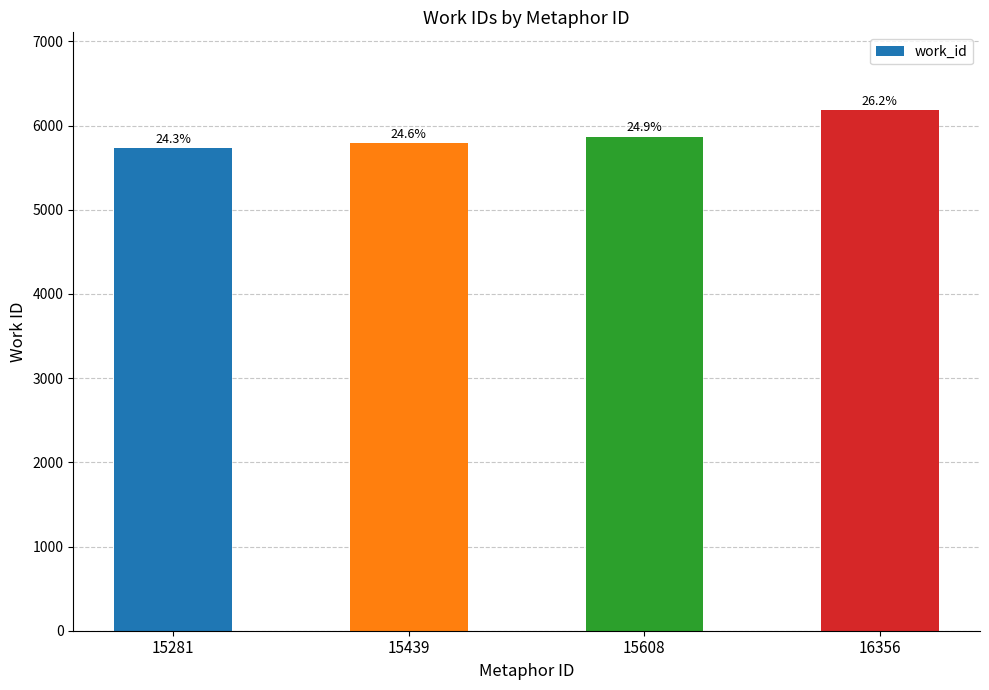

Does the chart contain any negative values?

No